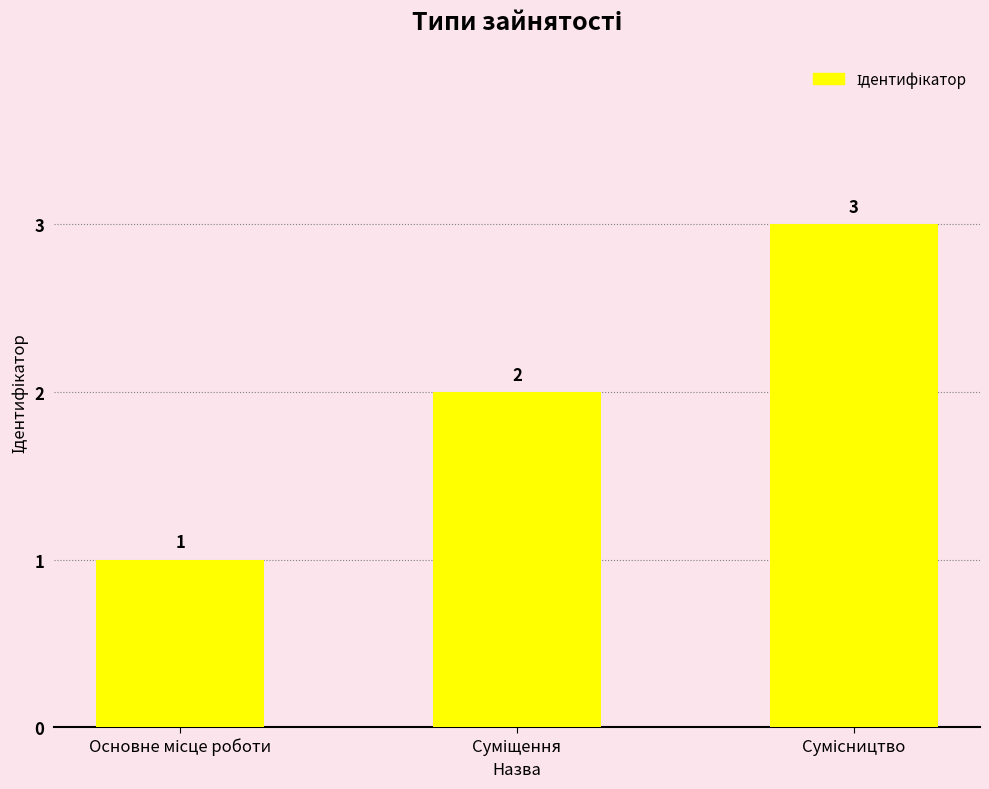

Reading left to right, list all the values displayed in this chart.

1	2	3